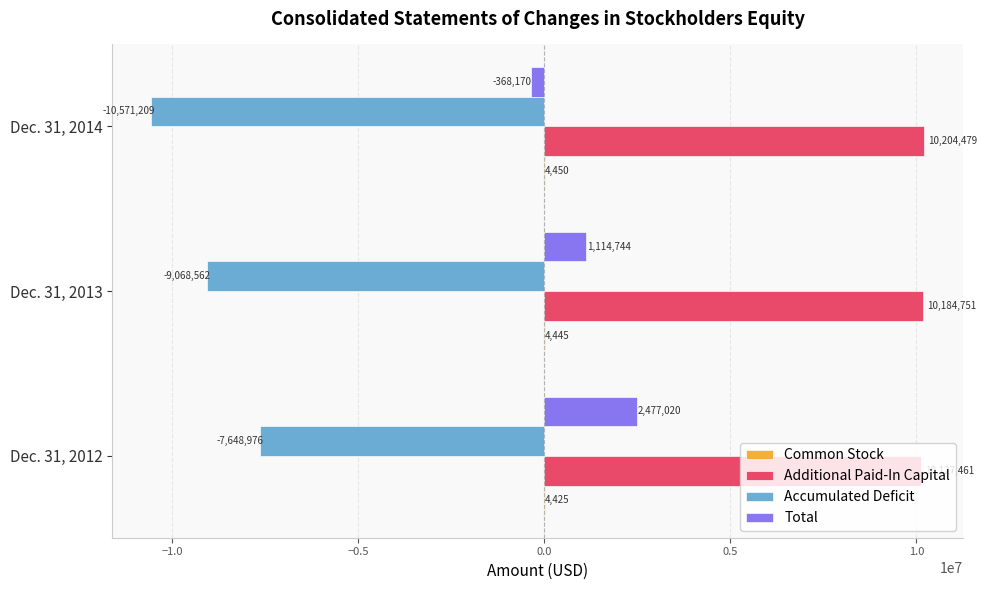

Which series changed the most between Dec. 31, 2012 and Dec. 31, 2013?

Accumulated Deficit